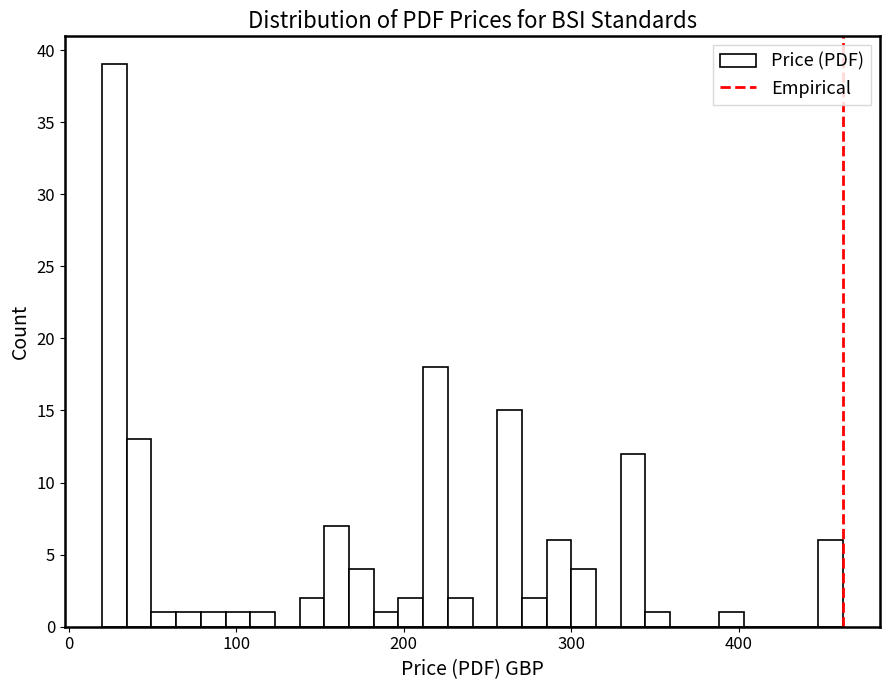

Around what value on the x-axis is the tallest bar? Give the approximate position of its centre, as read against the axis.

30